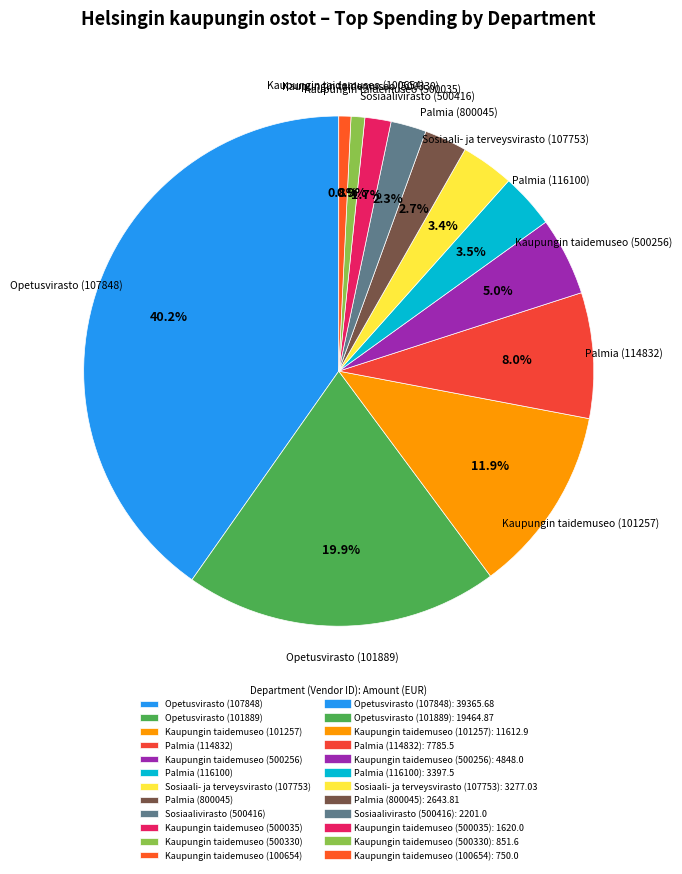

What is the ratio of the value at Palmia (114832) to the value at Sosiaali- ja terveysvirasto (107753)?

2.4